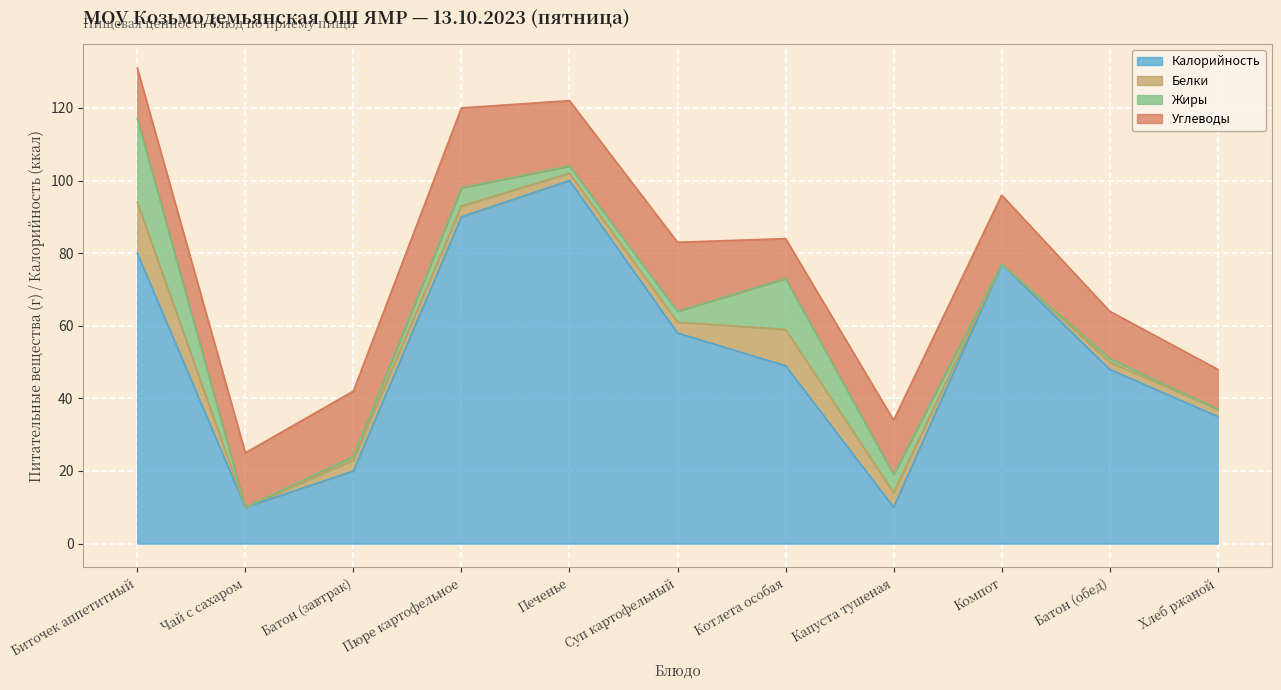

What is the label of the 10th point from the left?

Батон (обед)